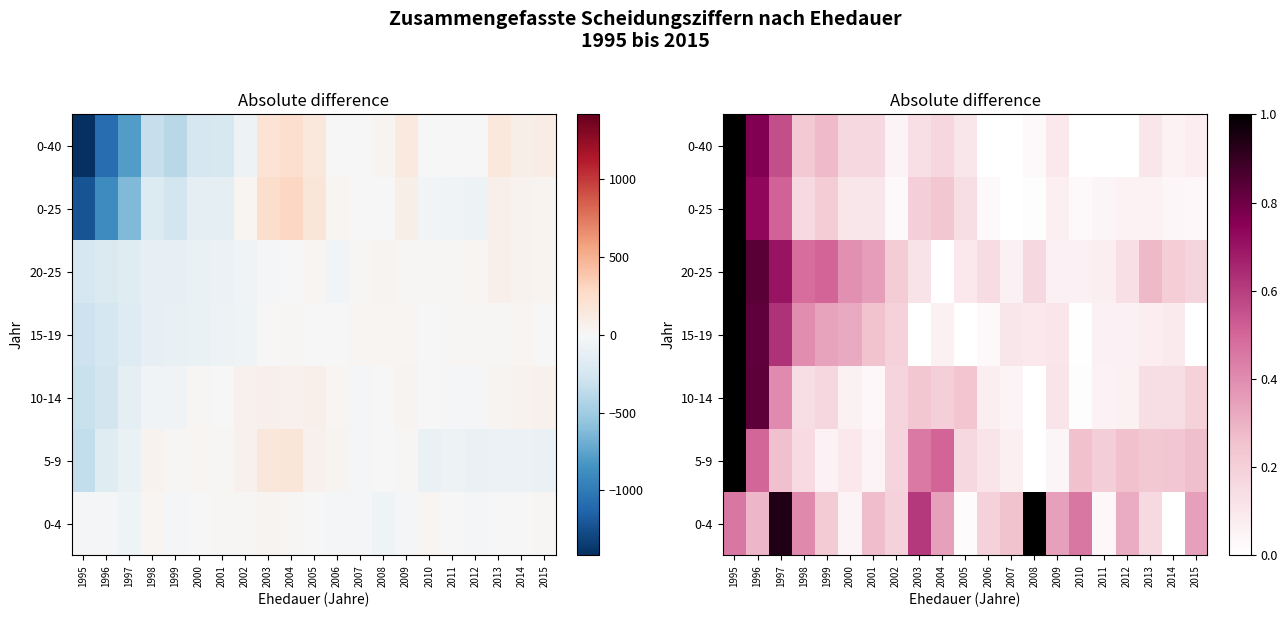

Between 1998 and 2010, which is larger?

2010